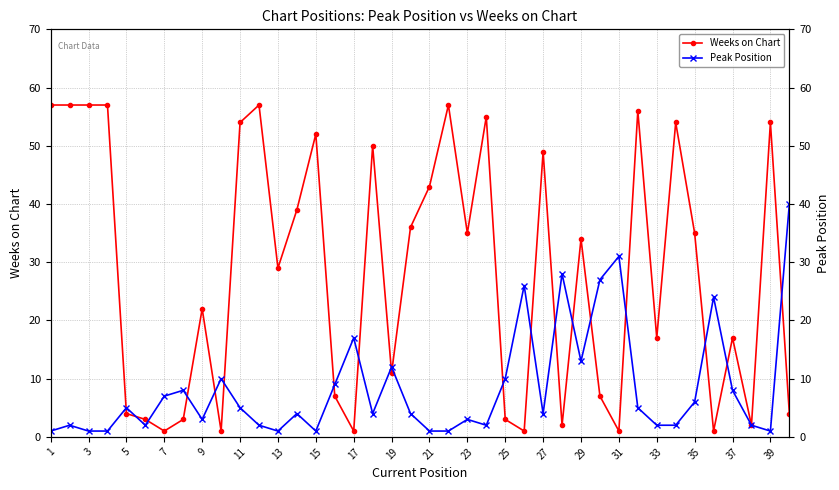

Which series changed the most between 3 and 35?

Weeks on Chart